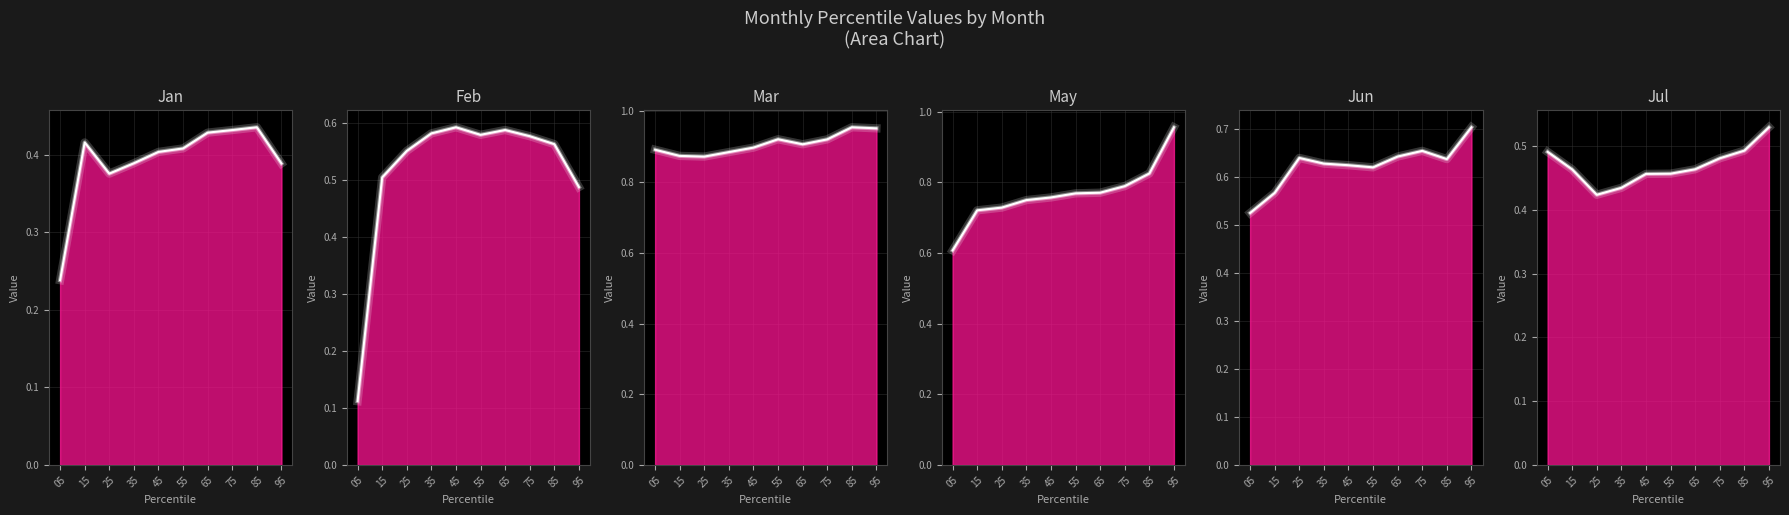

Does the chart display data point markers on the line(s)?

No